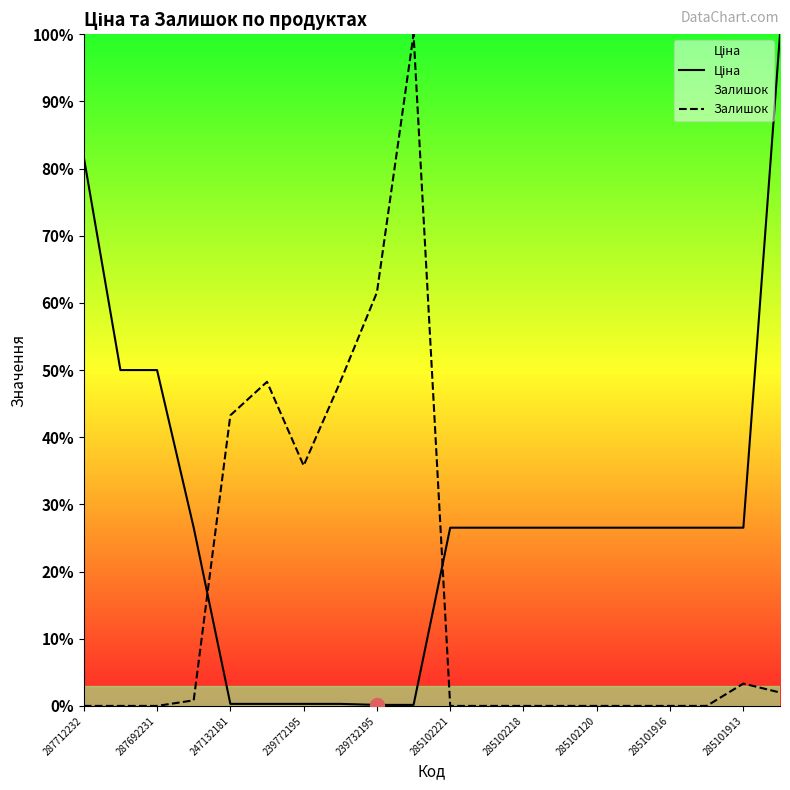

Reading left to right, transcribe all the data shown in this chart.

Ціна: 81.7	50.0	50.0	26.5	0.3	0.3	0.3	0.3	0.2	0.2	26.5	26.5	26.5	26.5	26.5	26.5	26.5	26.5	26.5	100.0
Залишок: 0.0	0.0	0.0	0.8	43.3	48.3	35.8	48.3	61.6	100.0	0.0	0.0	0.0	0.0	0.0	0.0	0.0	0.0	3.3	2.0